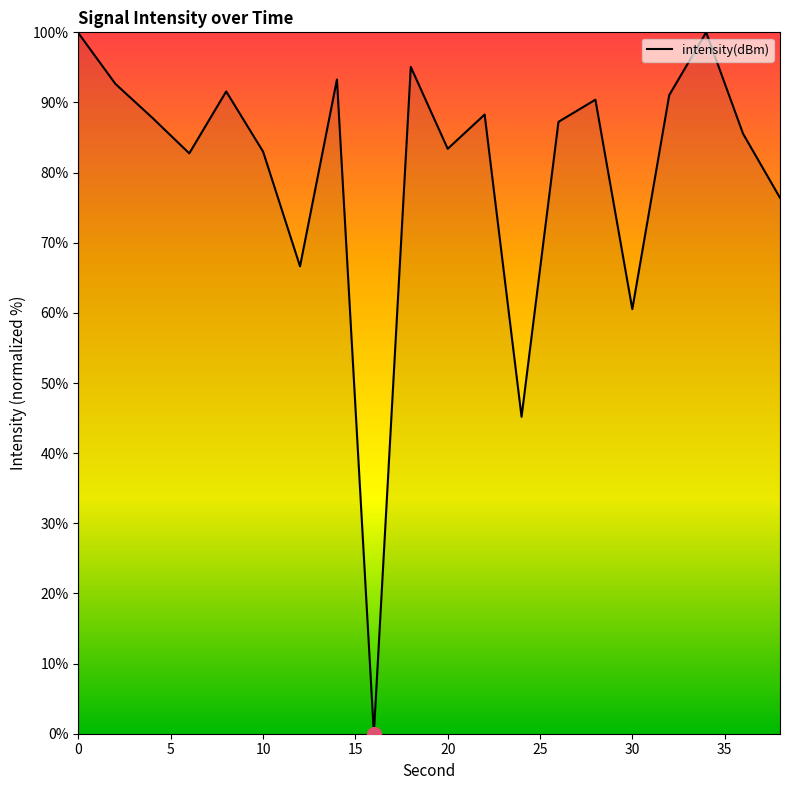

How many positive values are there?

19